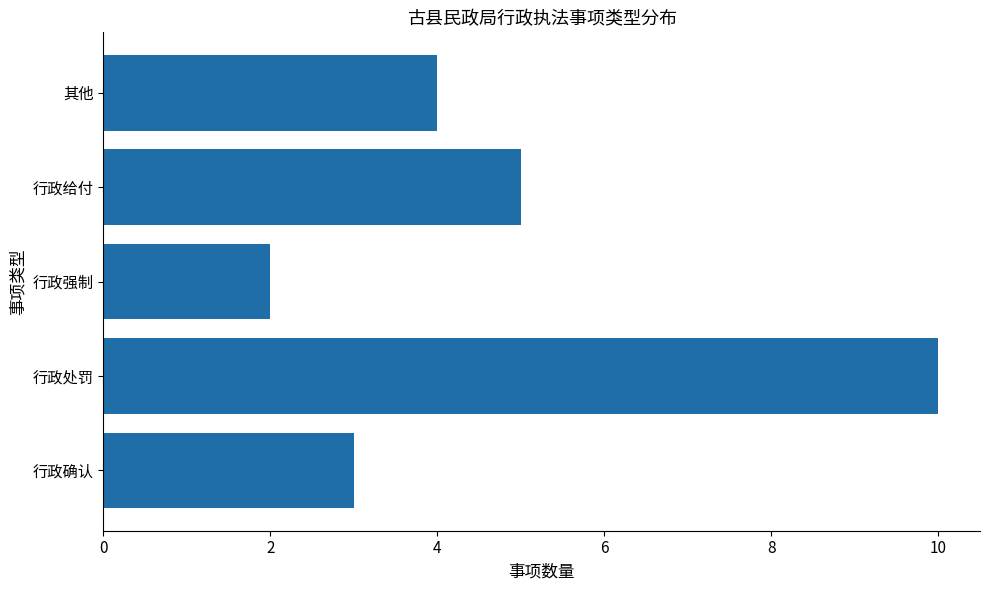

List the labels in order of value, largest first.

行政处罚, 行政给付, 其他, 行政确认, 行政强制